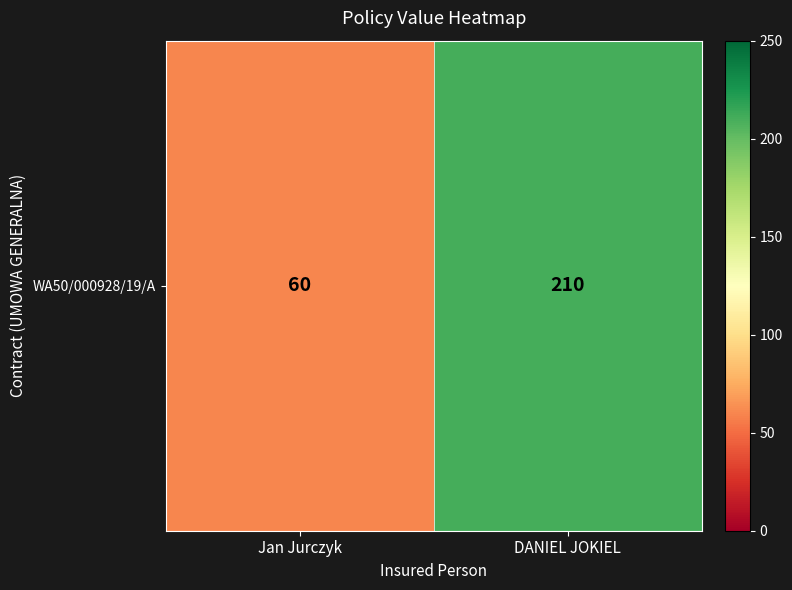

What is the difference between the maximum and minimum values?

150